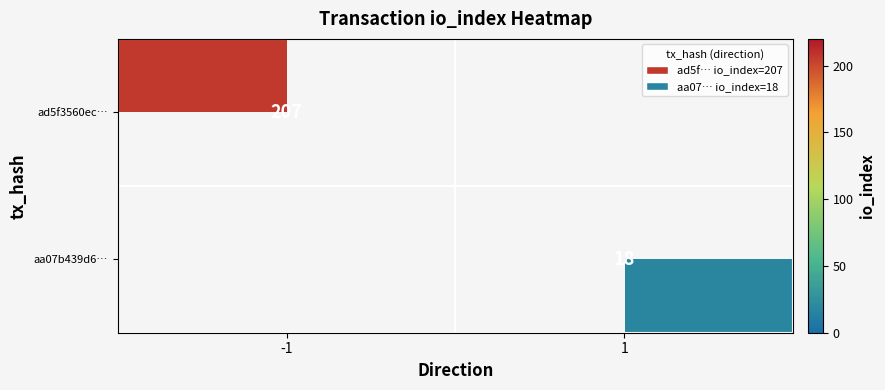

Is the value of aa07b439d6… at 1 greater than the value of ad5f3560ec… at -1?

No